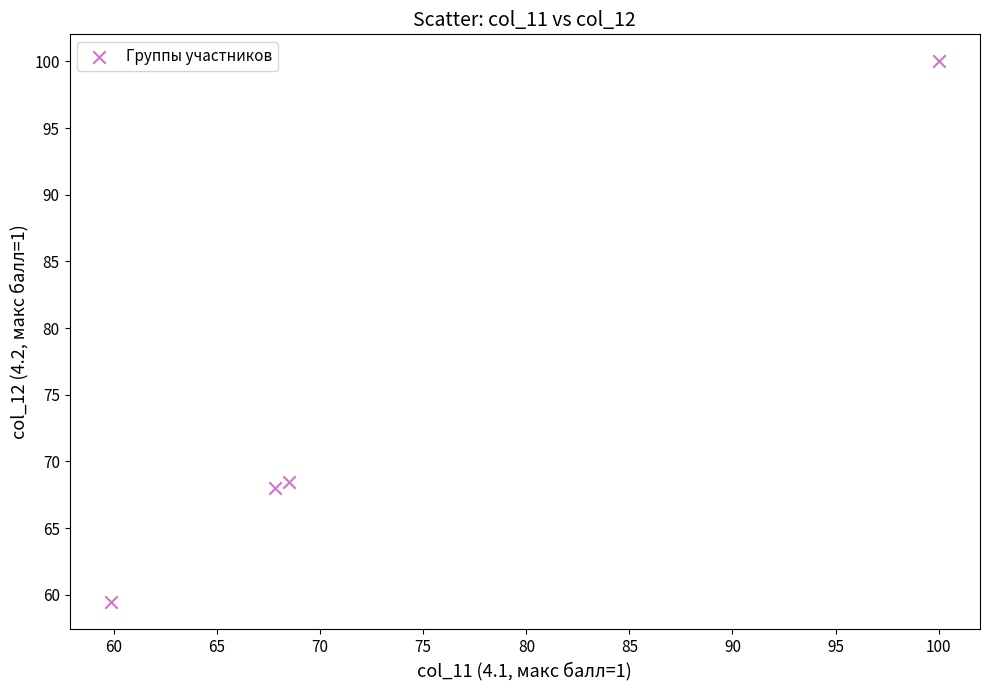

What is the average X value?

74.0